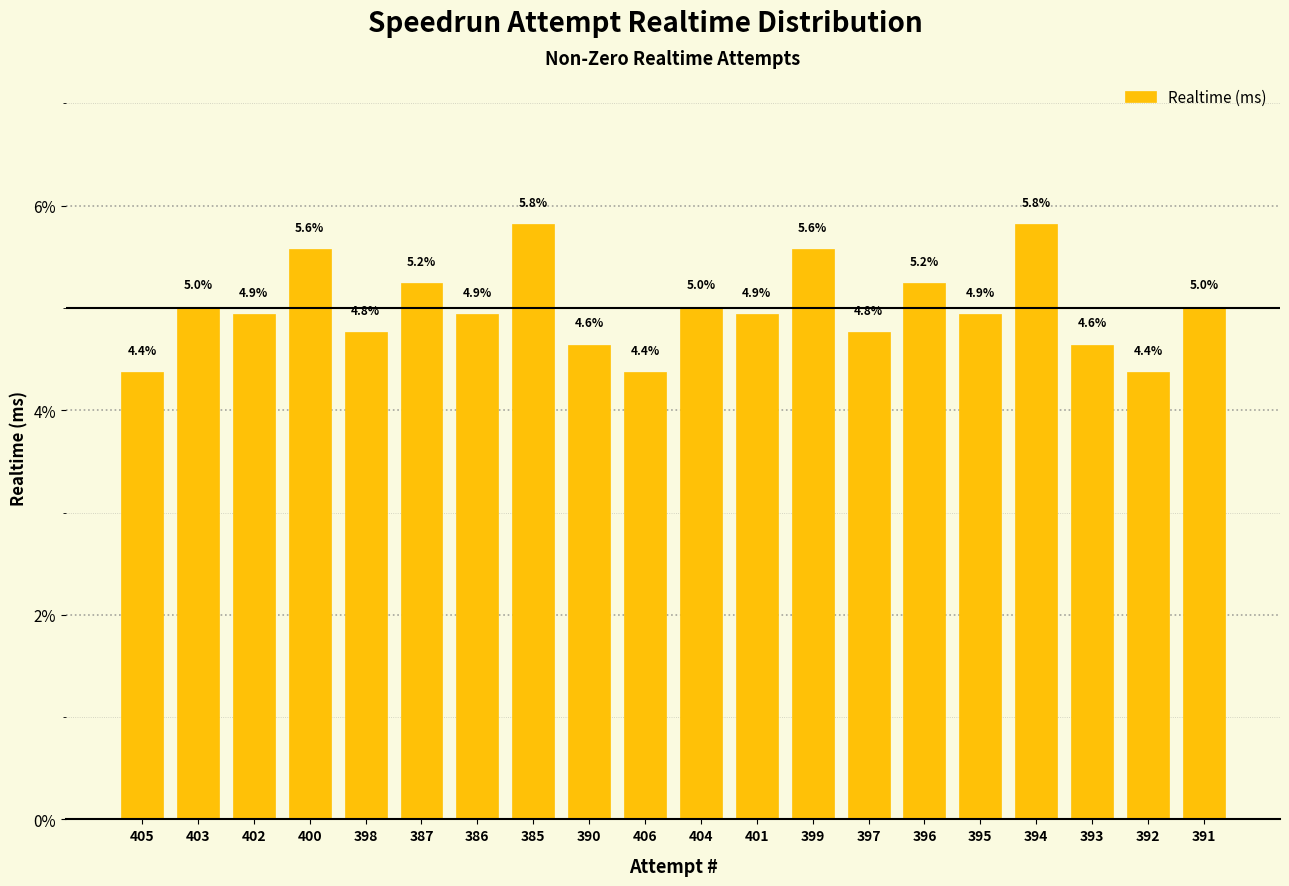

Read the value at 395.

4.9